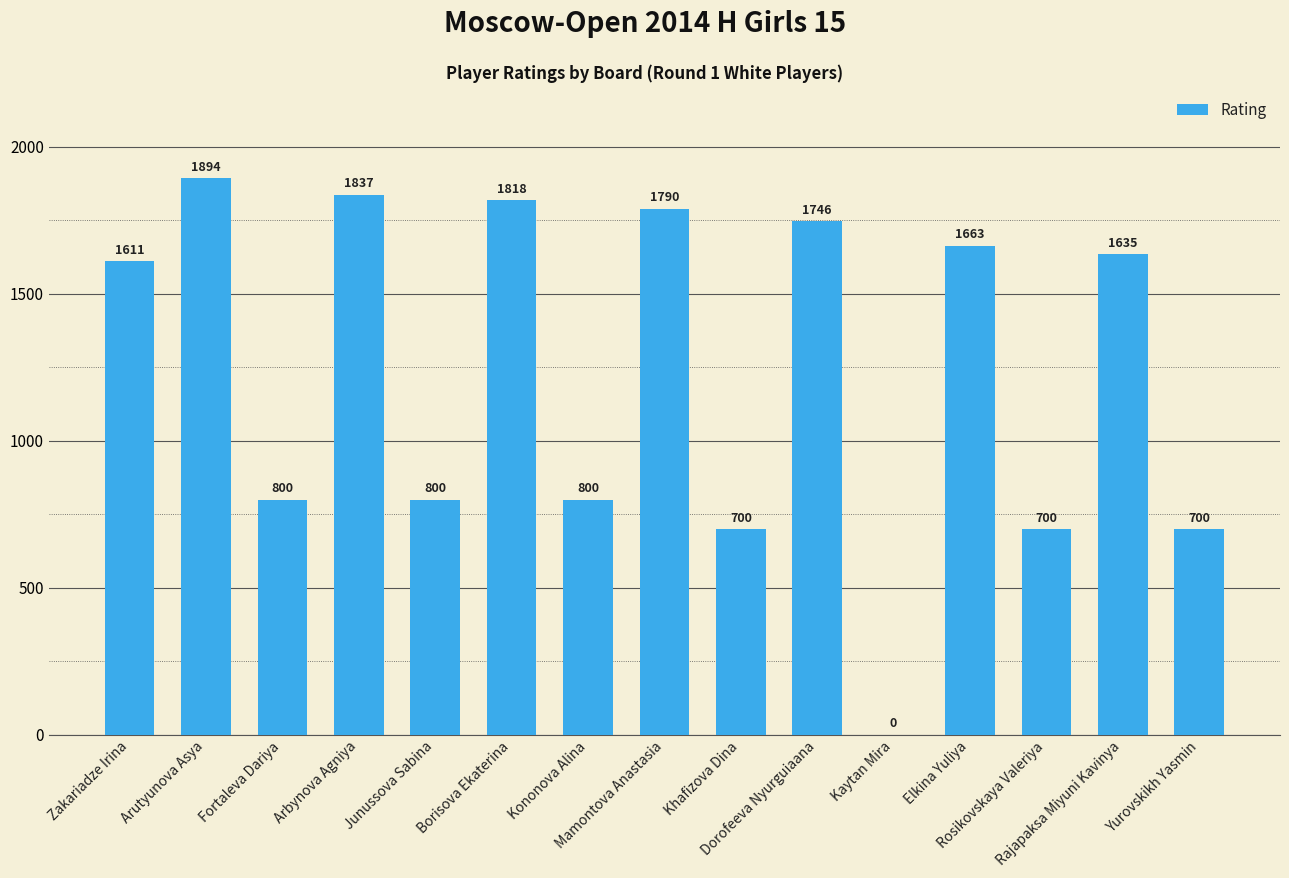

Is it true that the value at Zakariadze Irina is 1611?

True